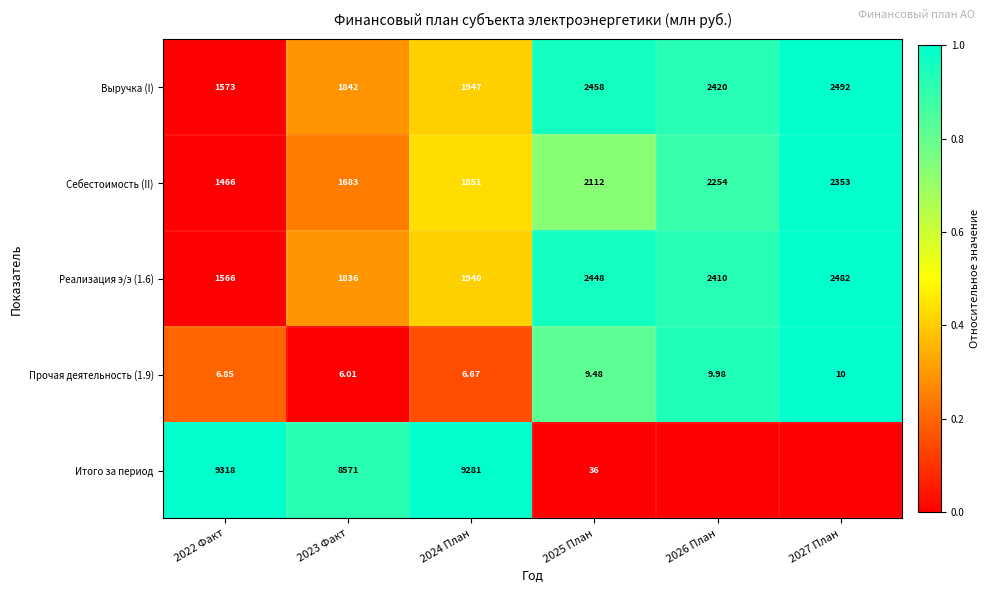

List the labels in order of Себестоимость (II) value, smallest first.

2022 Факт, 2023 Факт, 2024 План, 2025 План, 2026 План, 2027 План